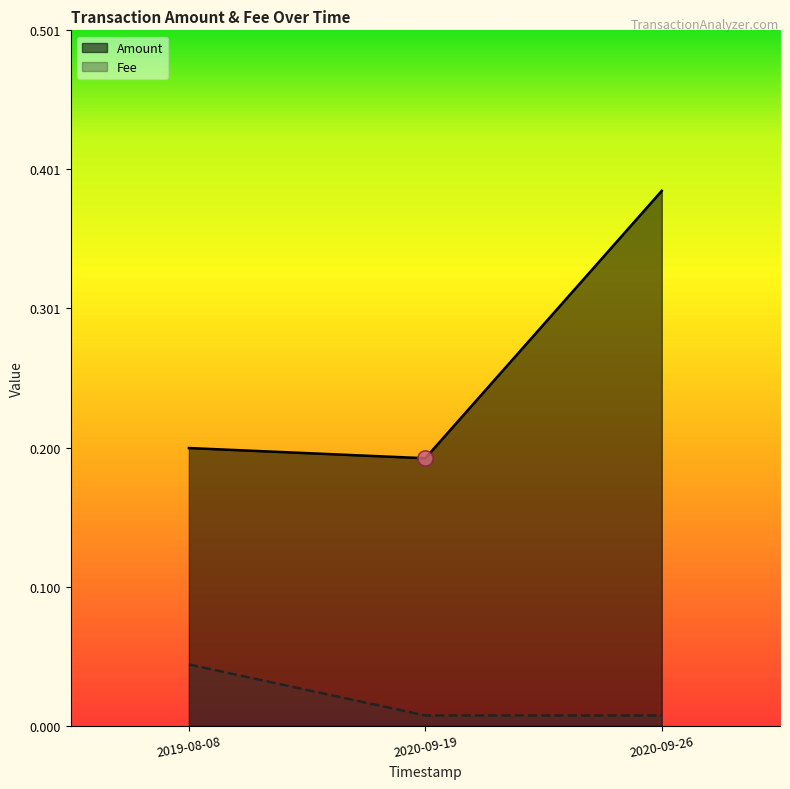

Is the value of Amount at 2020-09-19 greater than the value of Fee at 2019-08-08?

Yes